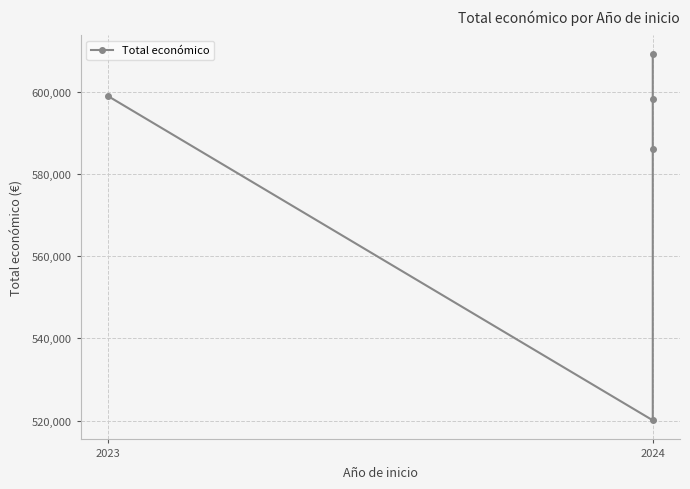

What is the average value?

582520